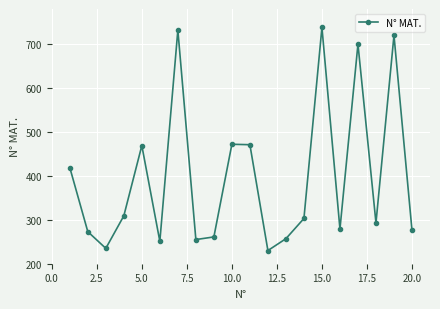

True or false: the data has more than 2 interior local peaks.

True